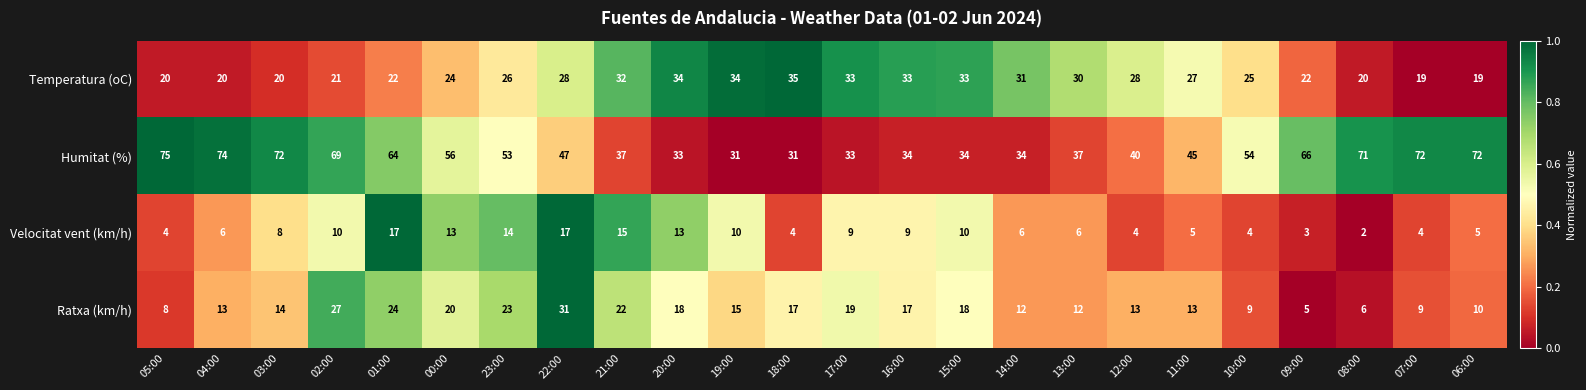

What is the average value of the Ratxa (km/h) series?

16